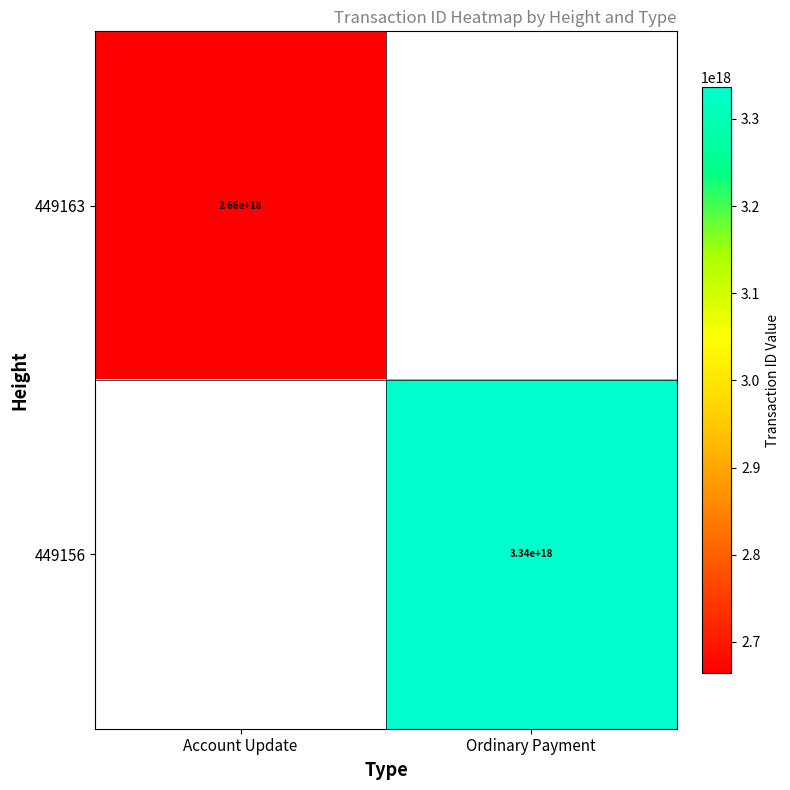

The 449156 series shows 1142973129646738176 at Ordinary Payment. True or false?

False